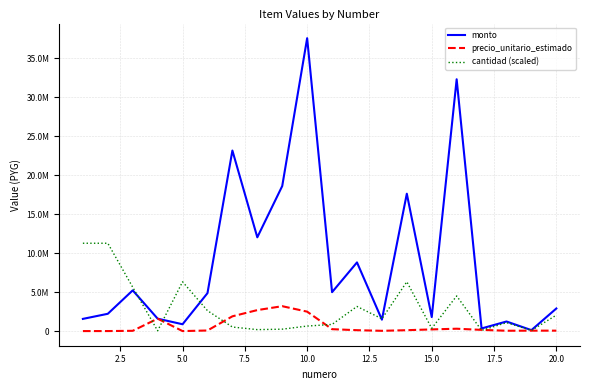

What are all the series names shown in the legend?

monto, precio_unitario_estimado, cantidad (scaled)